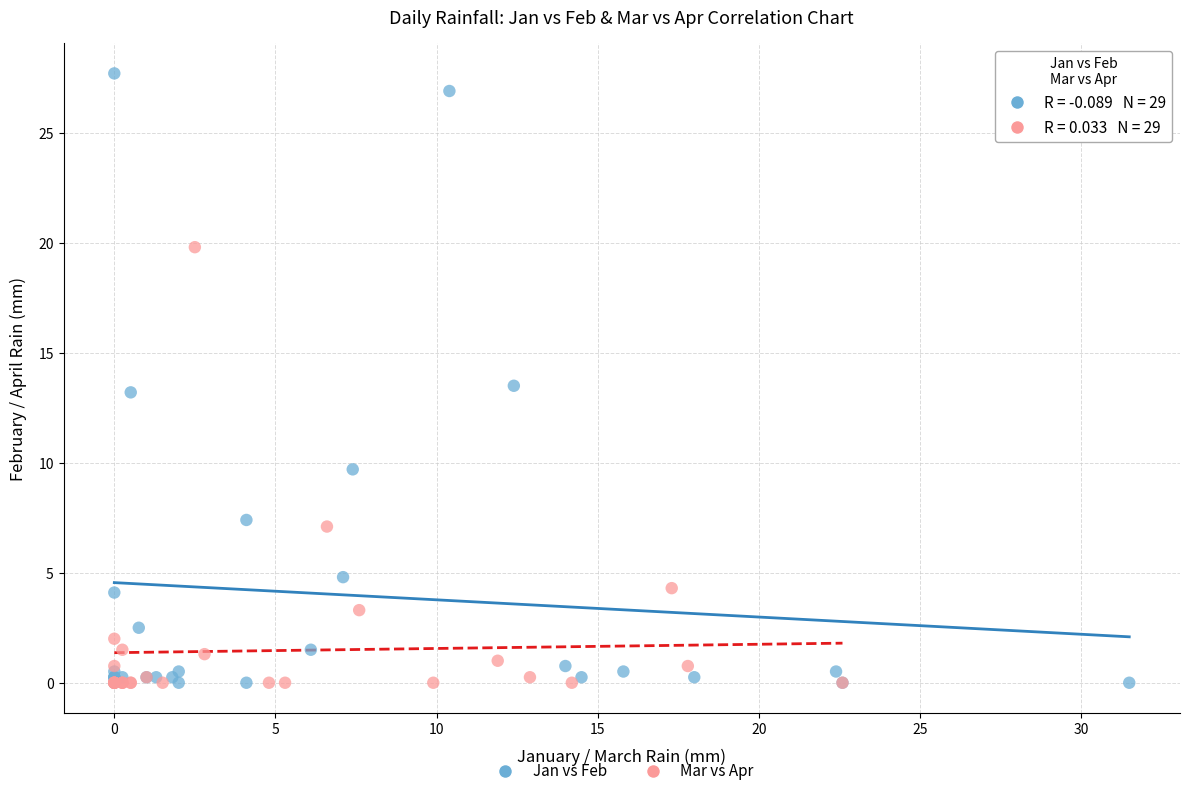

Which series has the widest spread of Y values?

Jan vs Feb